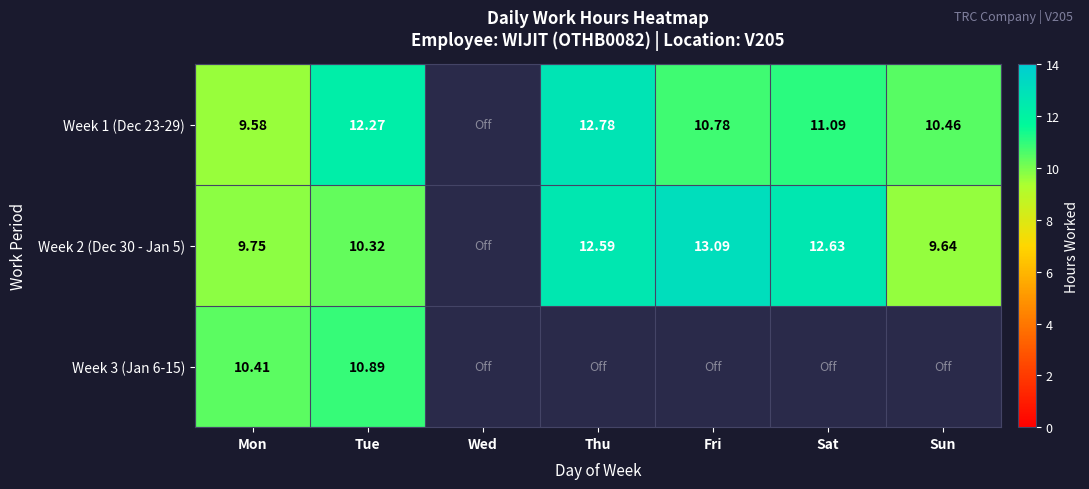

Between Wed and Thu, which series saw the biggest shift?

Week 1 (Dec 23-29)